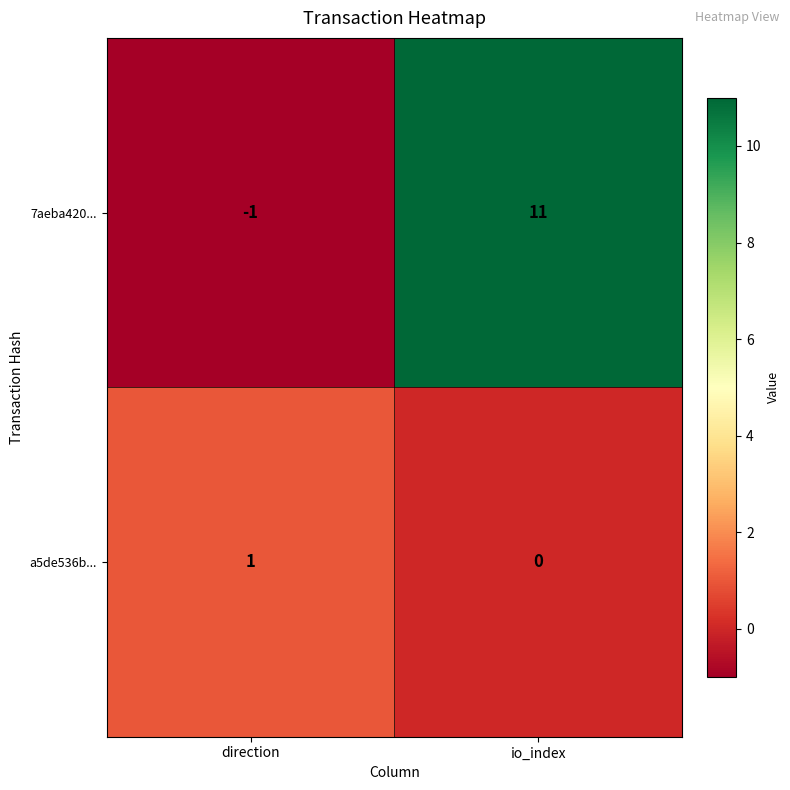

Which series has the largest total across all categories?

7aeba420...